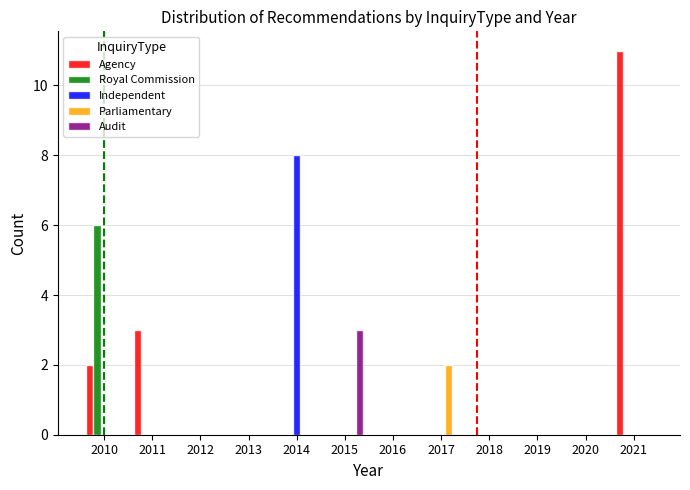

Reading right to left, extract all data points from this chart.

Agency: 2021=11	2020=0	2019=0	2018=0	2017=0	2016=0	2015=0	2014=0	2013=0	2012=0	2011=3	2010=2
Royal Commission: 2021=0	2020=0	2019=0	2018=0	2017=0	2016=0	2015=0	2014=0	2013=0	2012=0	2011=0	2010=6
Independent: 2021=0	2020=0	2019=0	2018=0	2017=0	2016=0	2015=0	2014=8	2013=0	2012=0	2011=0	2010=0
Parliamentary: 2021=0	2020=0	2019=0	2018=0	2017=2	2016=0	2015=0	2014=0	2013=0	2012=0	2011=0	2010=0
Audit: 2021=0	2020=0	2019=0	2018=0	2017=0	2016=0	2015=3	2014=0	2013=0	2012=0	2011=0	2010=0